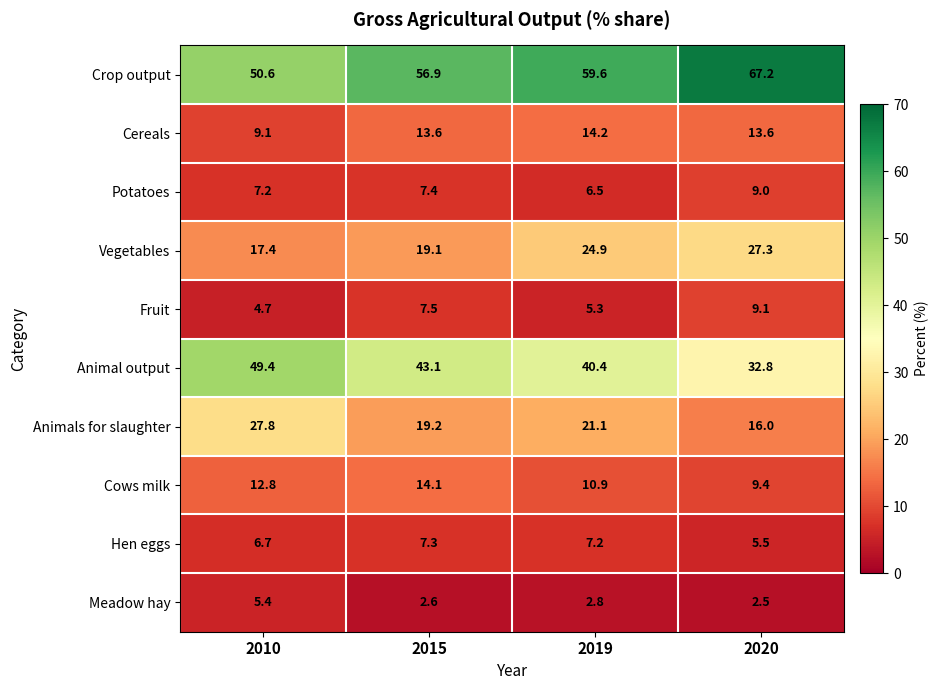

What is the approximate value of Hen eggs at 2020?

5.5